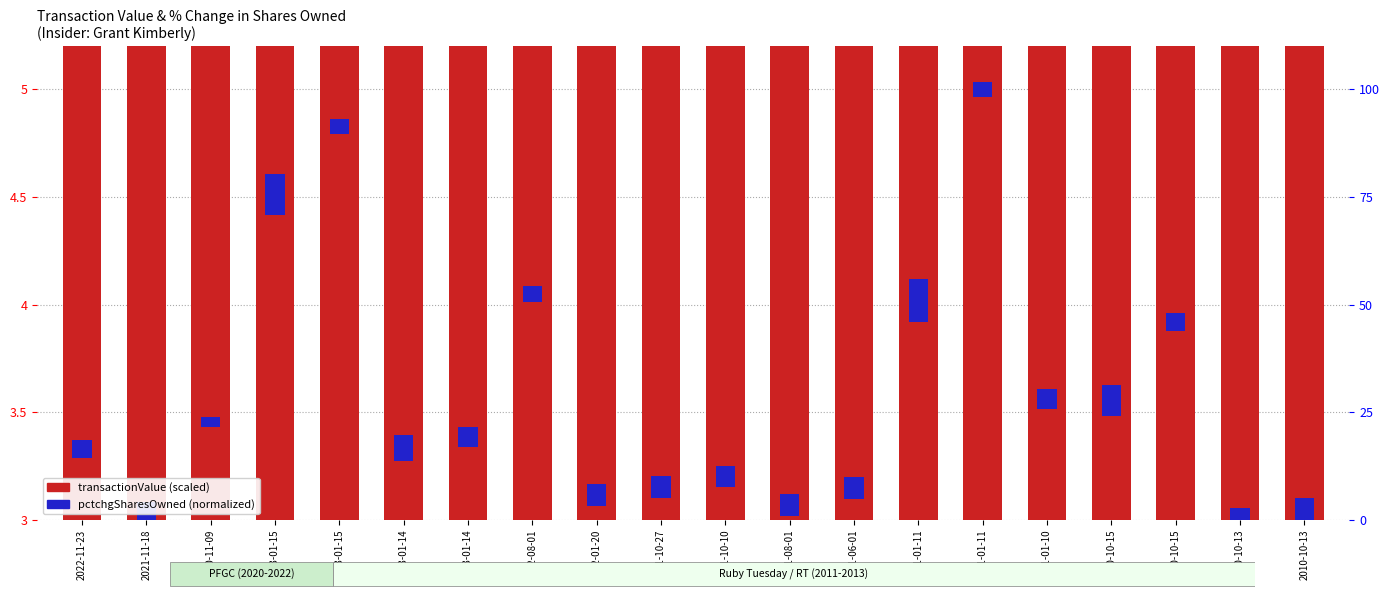

How many series are shown in this chart?

2